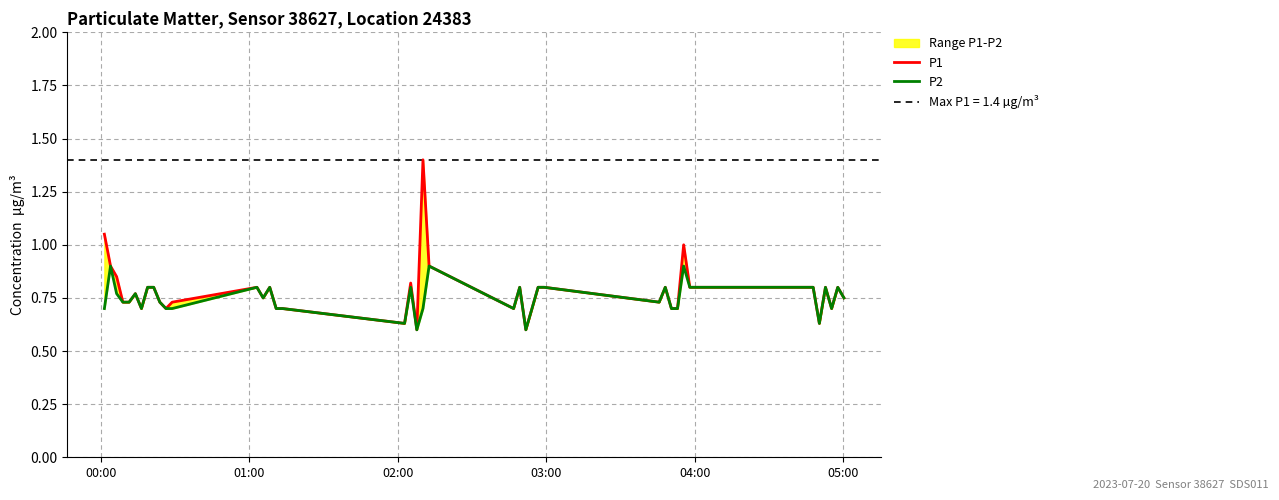

What is the maximum value for P1?

1.4